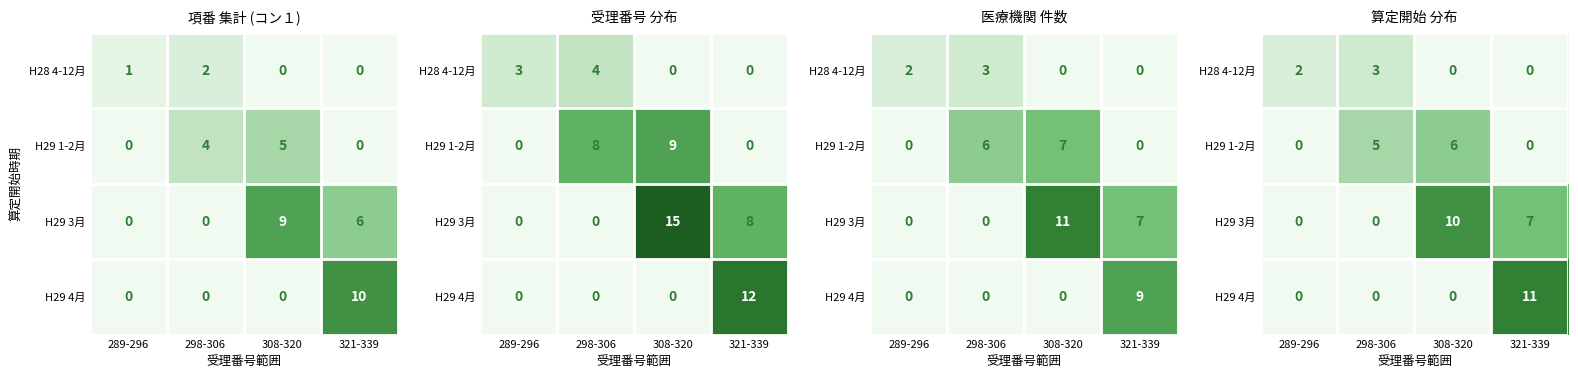

What is the average value of the H29 1-2月 series?

3